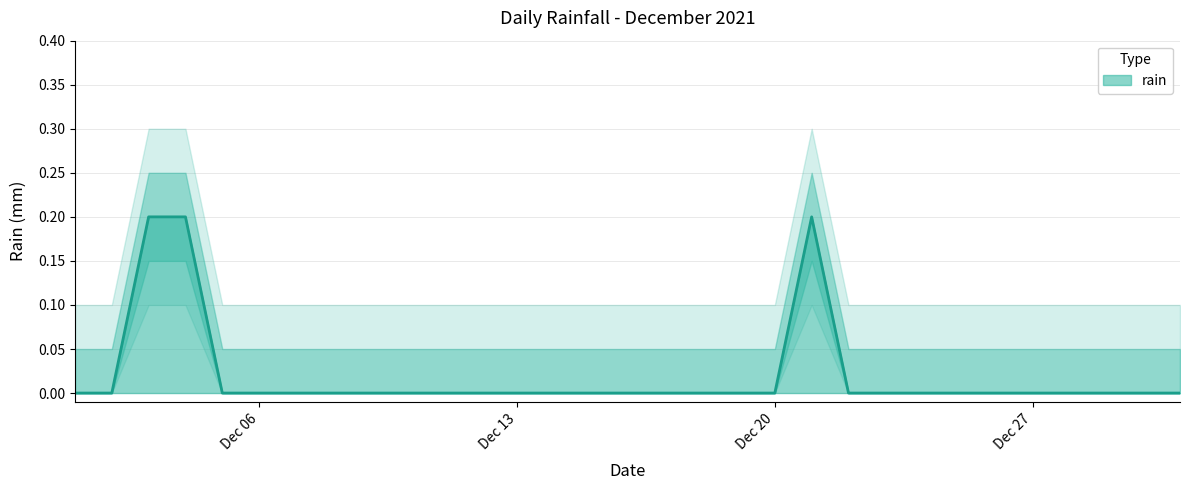

How many lines are shown in the chart?

1